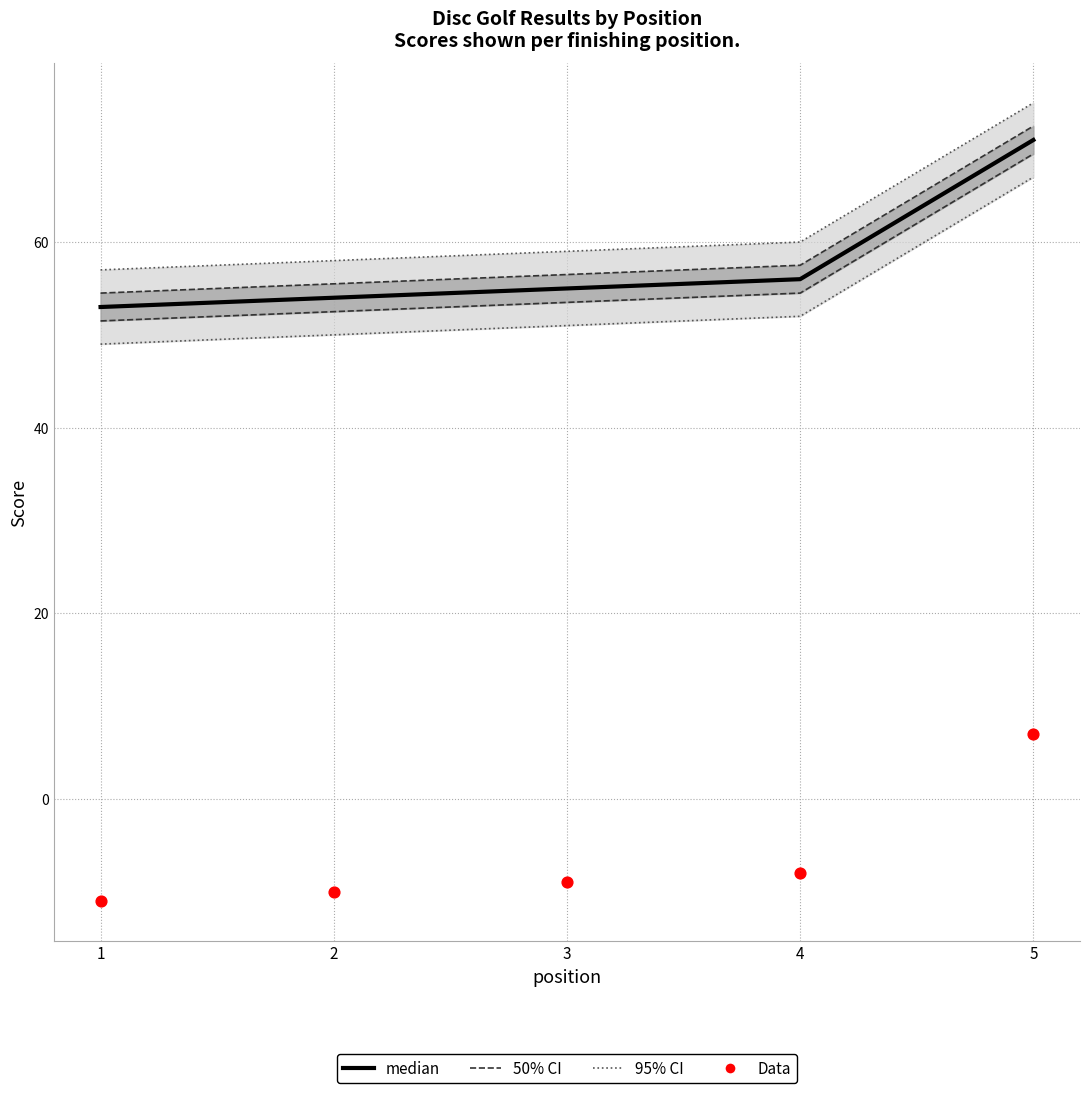

At how many categories does at least one series exceed 28?

5